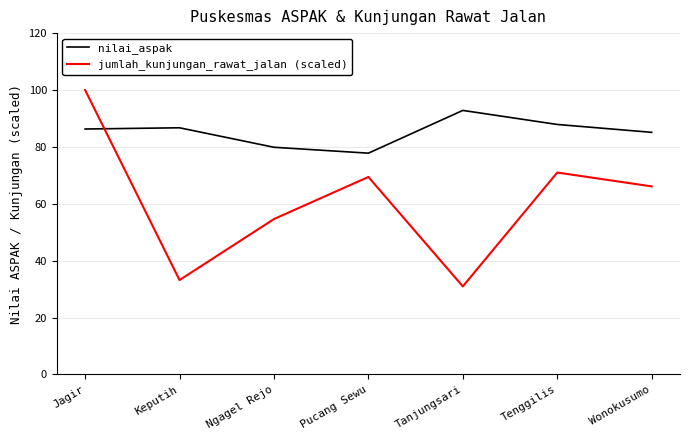

In nilai_aspak, how many points are higher than both neighbors (excluding endpoints)?

2